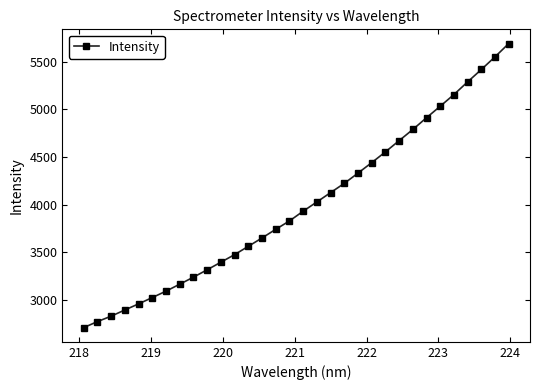

True or false: there are more than 1 points higher than both neighbors.

False